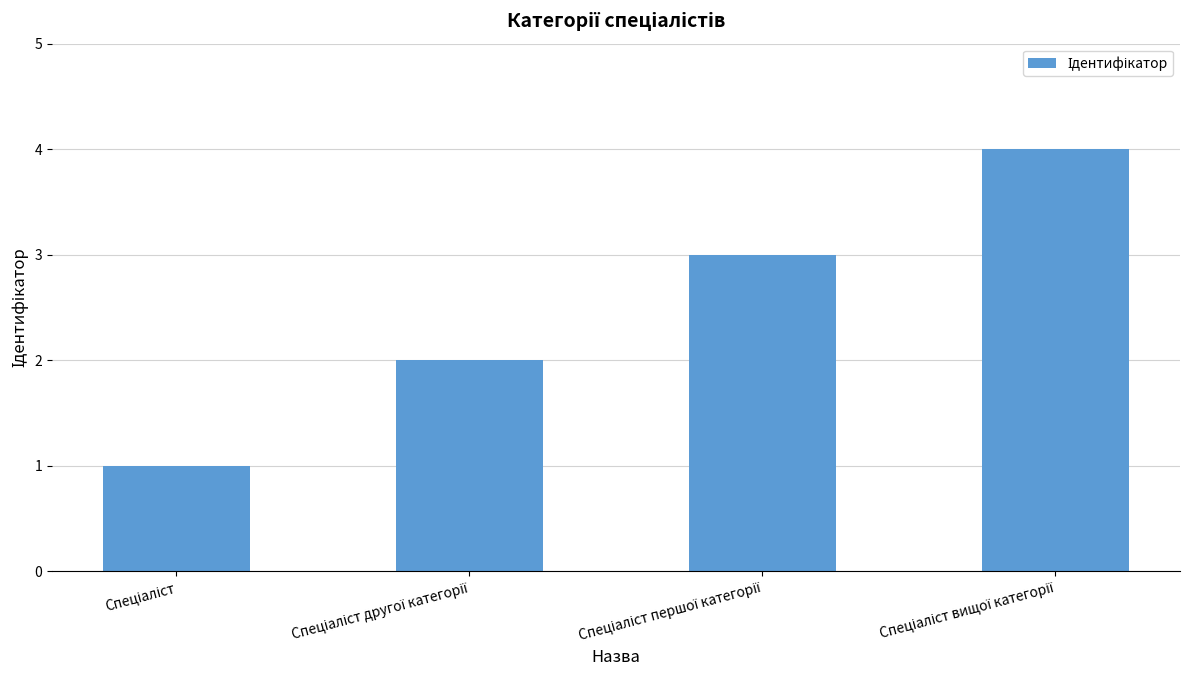

What is the sum of all values?

10